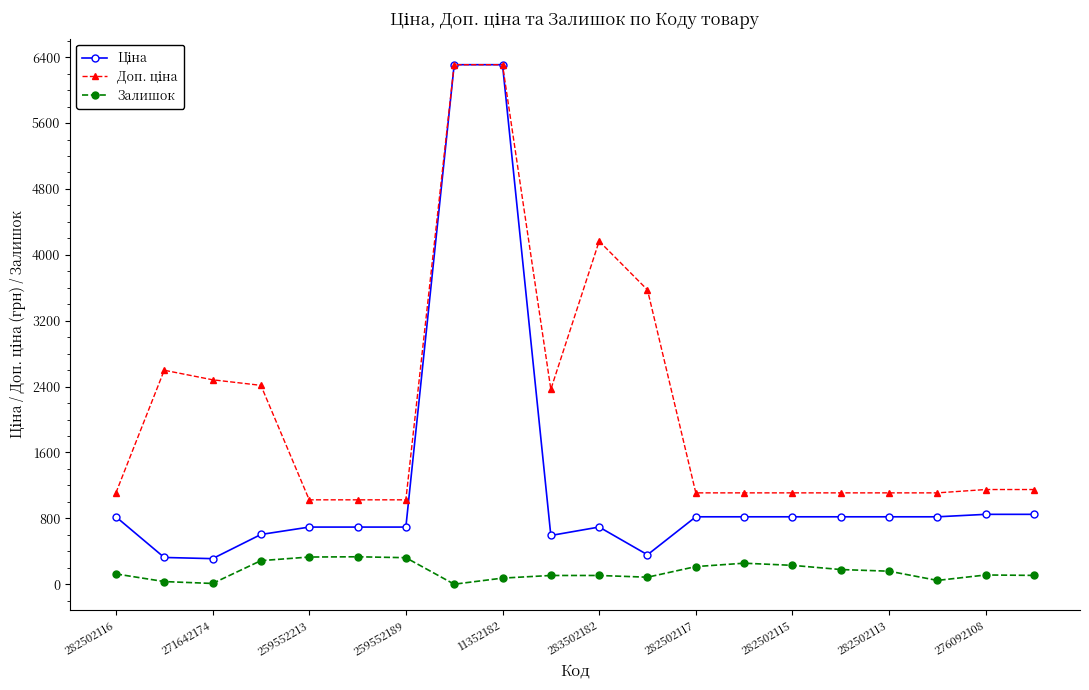

At how many categories does at least one series exceed 3756?

3